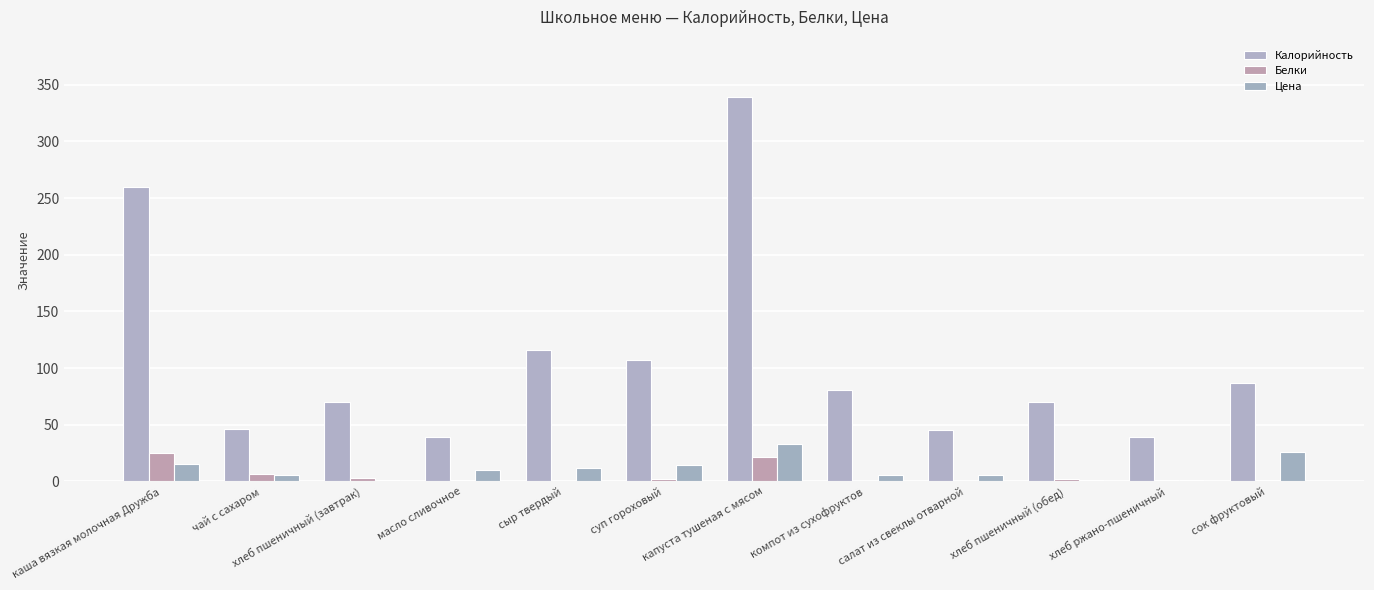

The value of Калорийность at суп гороховый is 107.0. True or false?

True